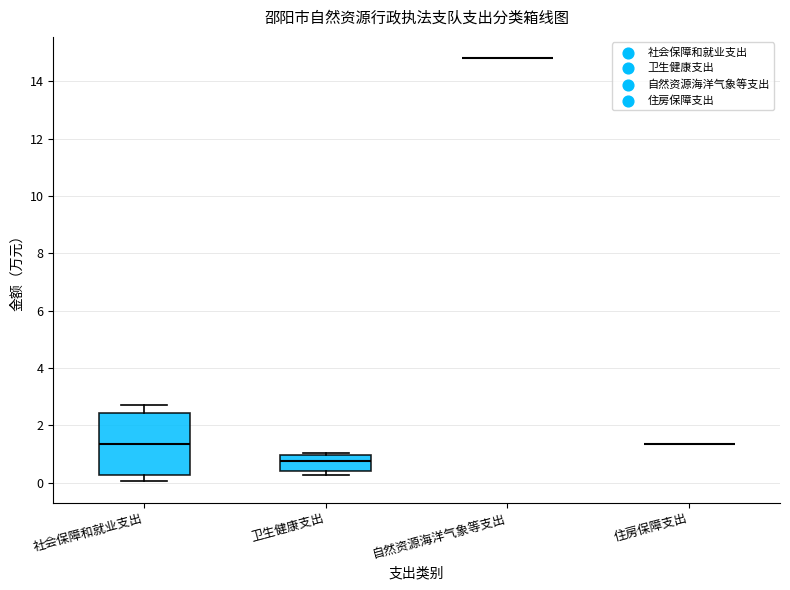

Reading left to right, transcribe this box plot: for each box, give where its median line is, the range the box spans, and where its two whiskers end, as read against the y-axis. The values are not printed on the chart, so give them approximately, as read against the axis.

社会保障和就业支出: median 1.4, box 0.2 to 2.4, whiskers 0.0 to 2.8
卫生健康支出: median 0.8, box 0.4 to 1.0, whiskers 0.2 to 1.0 (just above the box's upper edge)
自然资源海洋气象等支出: box collapsed to a line at 14.8, whiskers 14.8 to 14.8
住房保障支出: box collapsed to a line at 1.4, whiskers 1.4 to 1.4